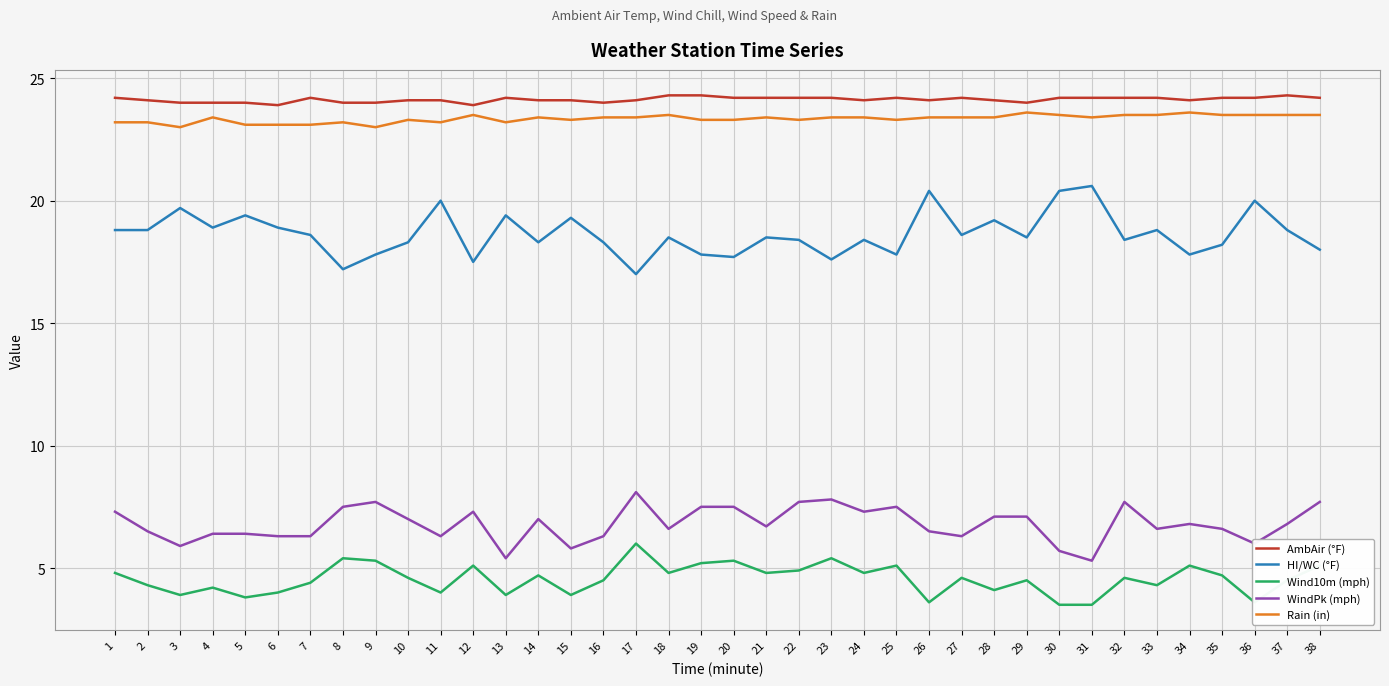

What is the sum of the WindPk (mph) values at 9 and 32?

15.4